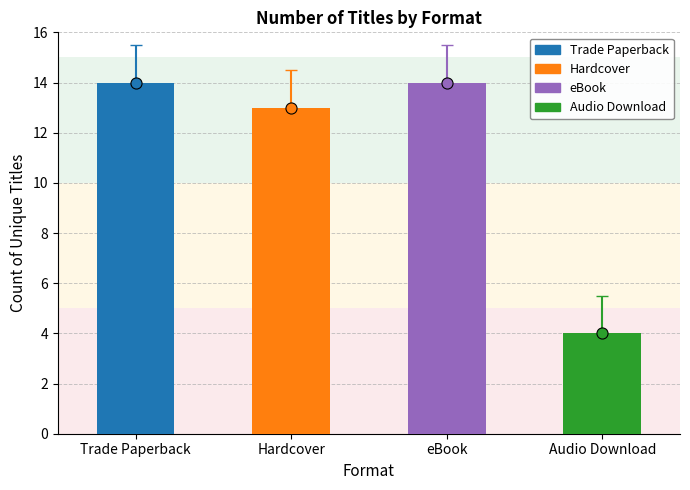

What is the greatest value displayed?

14